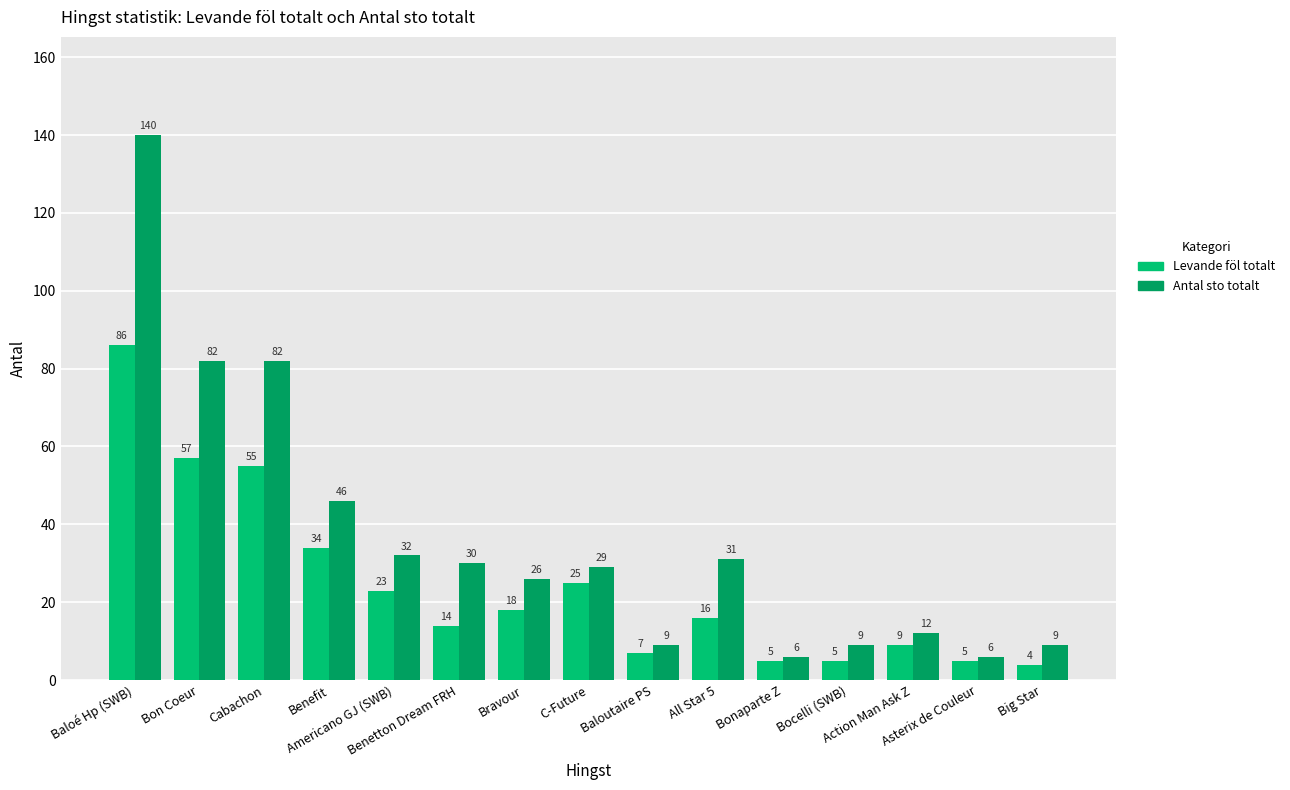

What is the difference between the highest and lowest values at C-Future?

4